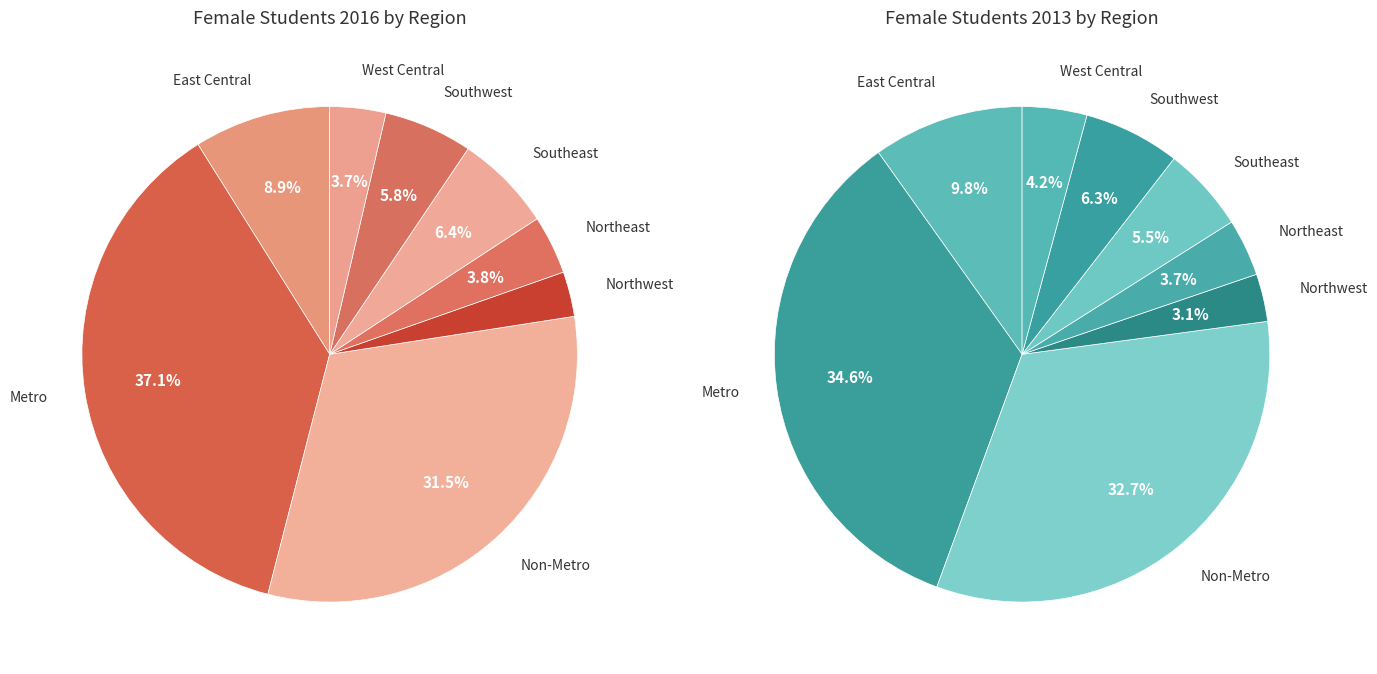

Count the number of slices in the pie.

8